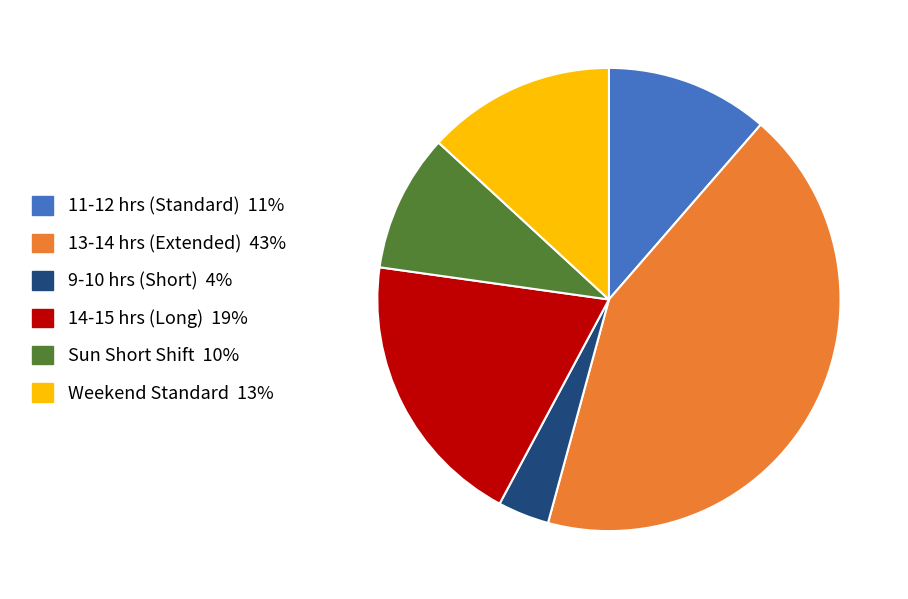

Does any single category account for the majority?

No